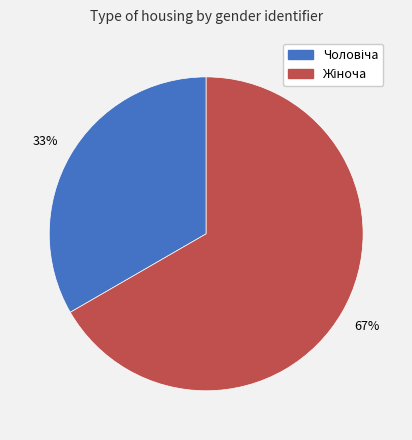

Is there any slice that represents more than half of the pie?

Yes